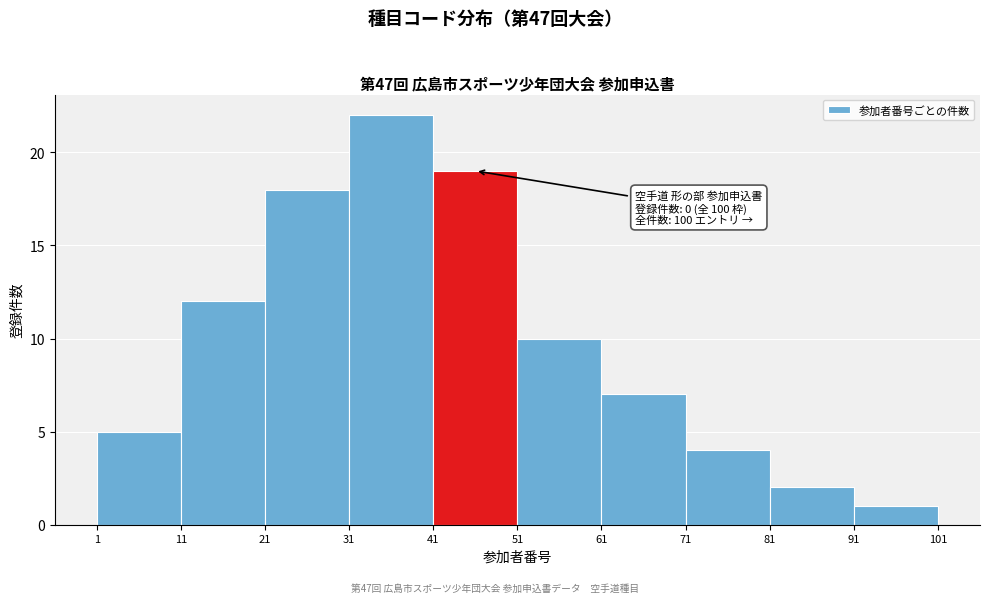

Which range on the x-axis has the tallest bar?

31 to 41